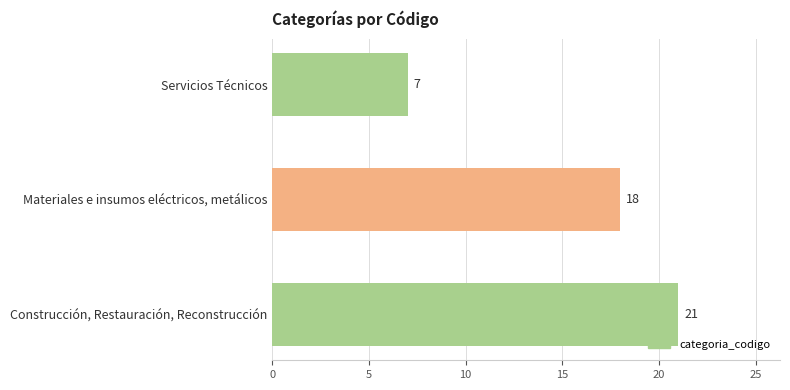

Which category has the highest value across all series?

Construcción, Restauración, Reconstrucción